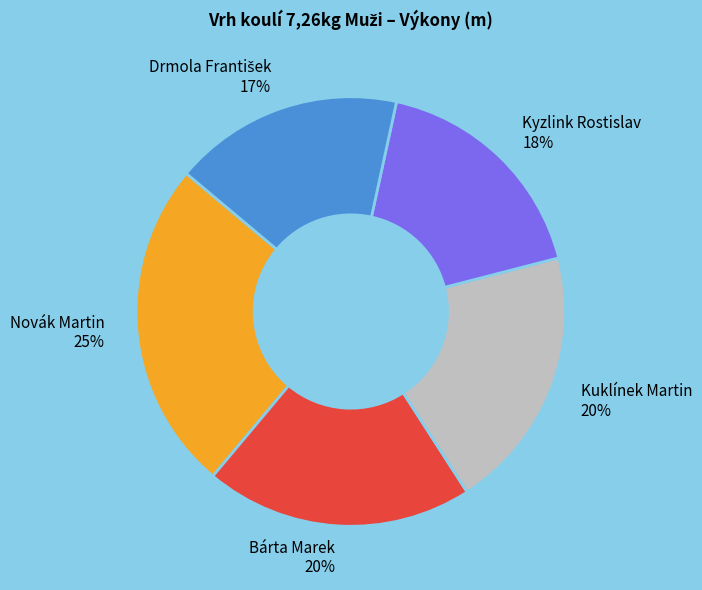

To the nearest percent, what is the average slice percentage?

20%